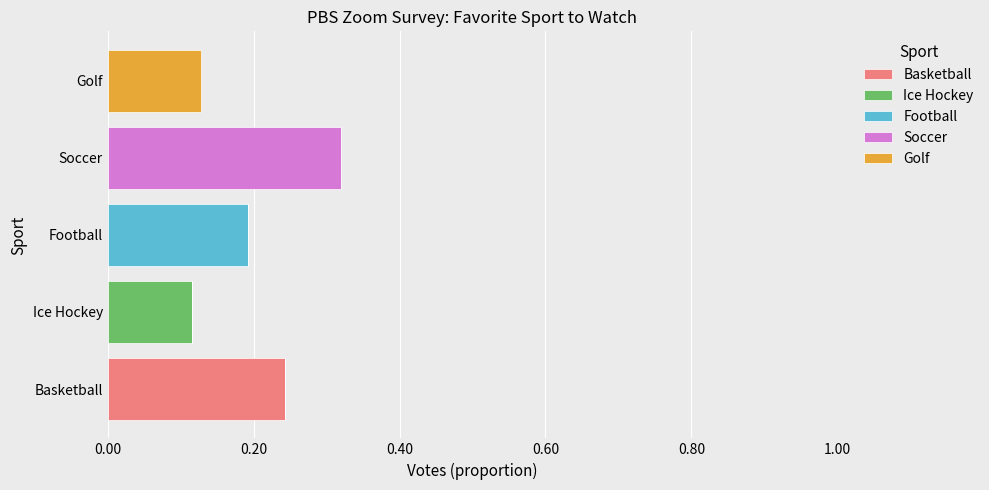

Which category has the highest value in the Basketball series?

Basketball